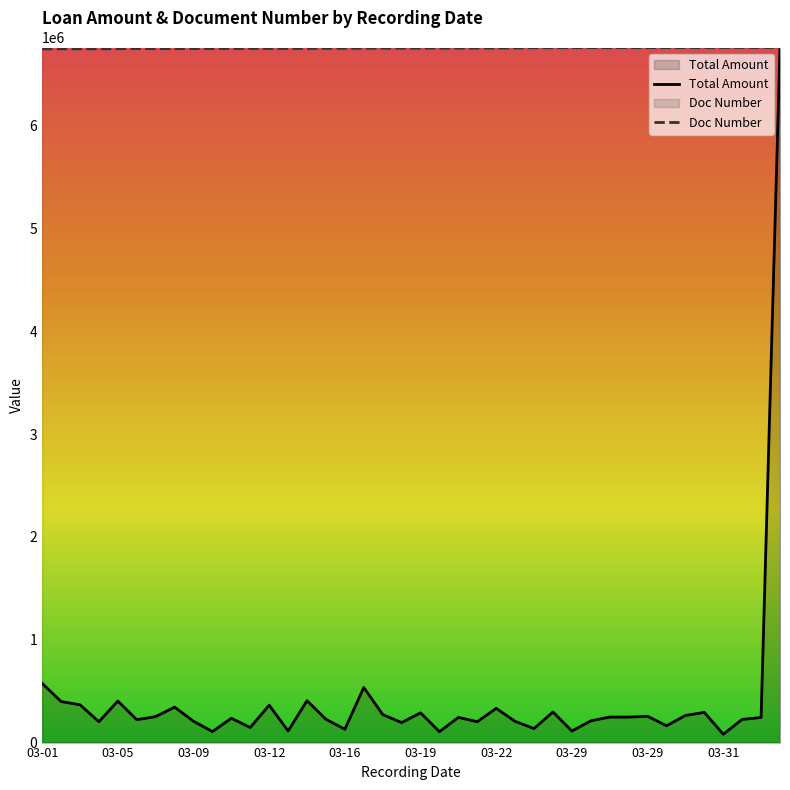

Reading right to left, extract all data points from this chart.

Total Amount: 6762000.0	244019.0	225015.0	81293.1	294000.0	263550.0	163800.0	255675.0	247800.0	248128.6	211575.0	112350.0	297765.3	136500.0	206115.0	332850.0	203175.0	244650.0	106050.0	289275.0	194250.0	273000.0	535920.0	130200.0	226511.2	407400.0	113295.0	363300.0	147000.0	236250.0	106995.0	207375.0	344925.0	252787.5	222573.8	404250.0	203175.0	367500.0	399525.0	575662.5
Doc Number: 6761943.9	6762000.0	6761775.7	6761993.0	6761060.6	6761116.7	6760254.5	6760212.4	6760668.1	6760205.4	6760661.1	6760268.5	6759658.6	6759833.9	6756945.7	6757184.1	6756973.8	6756455.0	6756441.0	6756595.2	6755627.8	6755648.9	6755053.0	6755025.0	6754443.1	6753391.6	6753559.8	6753763.1	6753139.2	6752256.0	6752291.0	6751919.5	6751435.8	6751491.9	6751267.5	6750699.7	6749444.9	6749388.8	6749108.4	6748968.2